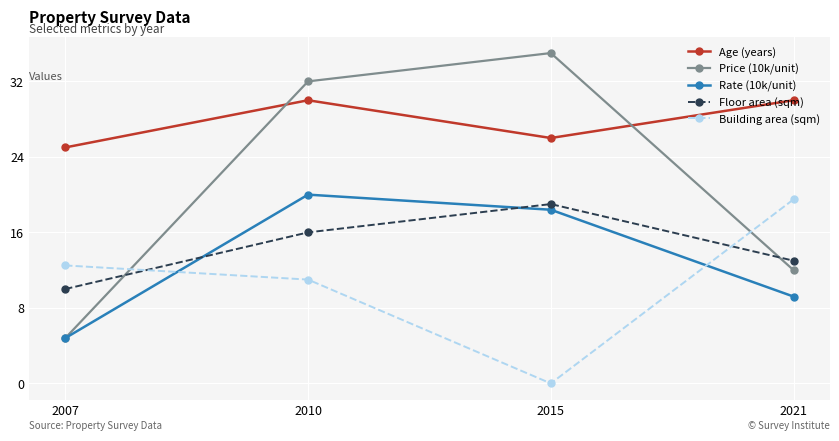

Read the Age (years) value at 2010.

30.0